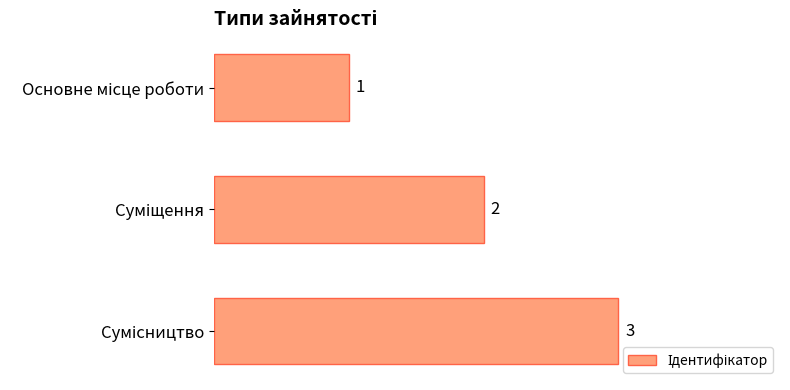

What is the greatest value displayed?

3